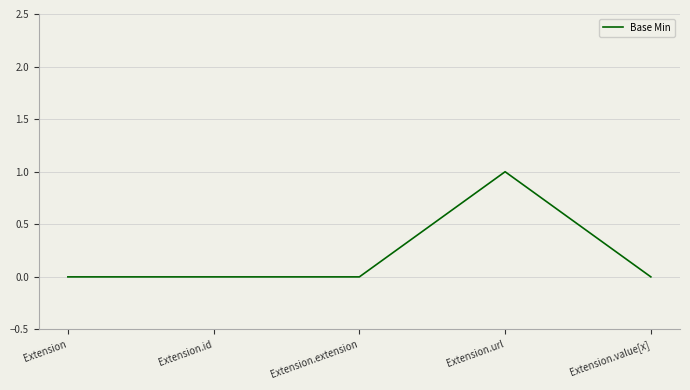

True or false: there are more than 0 points higher than both neighbors.

True